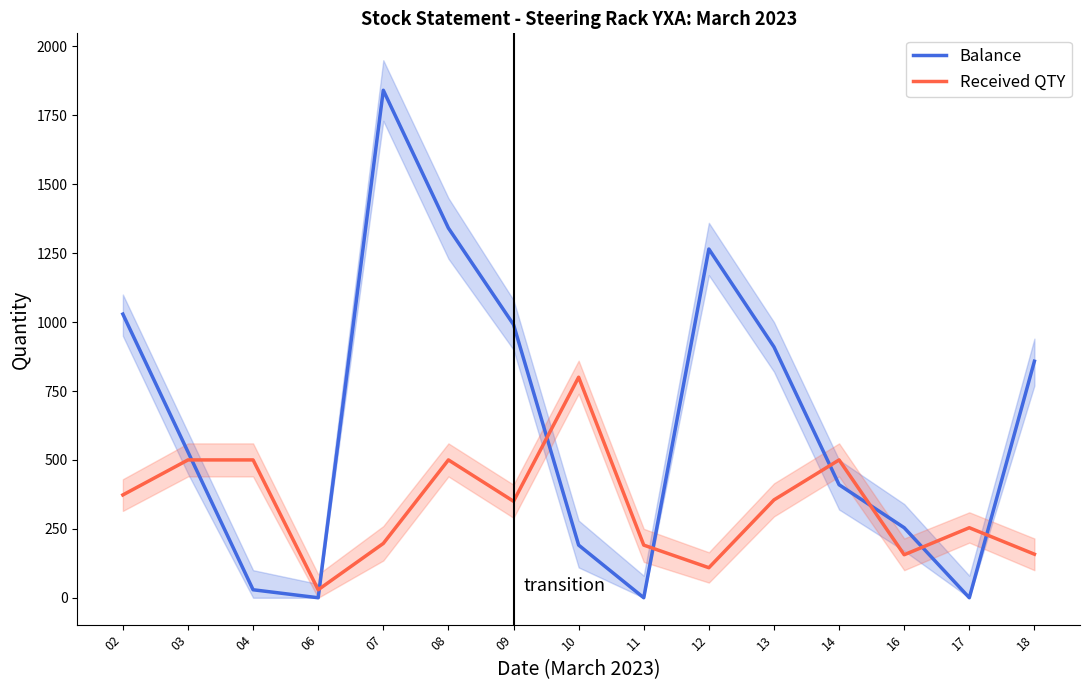

The value of Balance at 09 is 991. True or false?

True